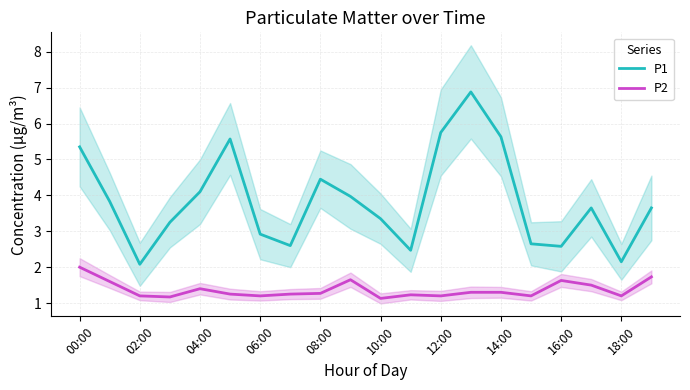

True or false: P2 and P1 intersect in this chart.

False